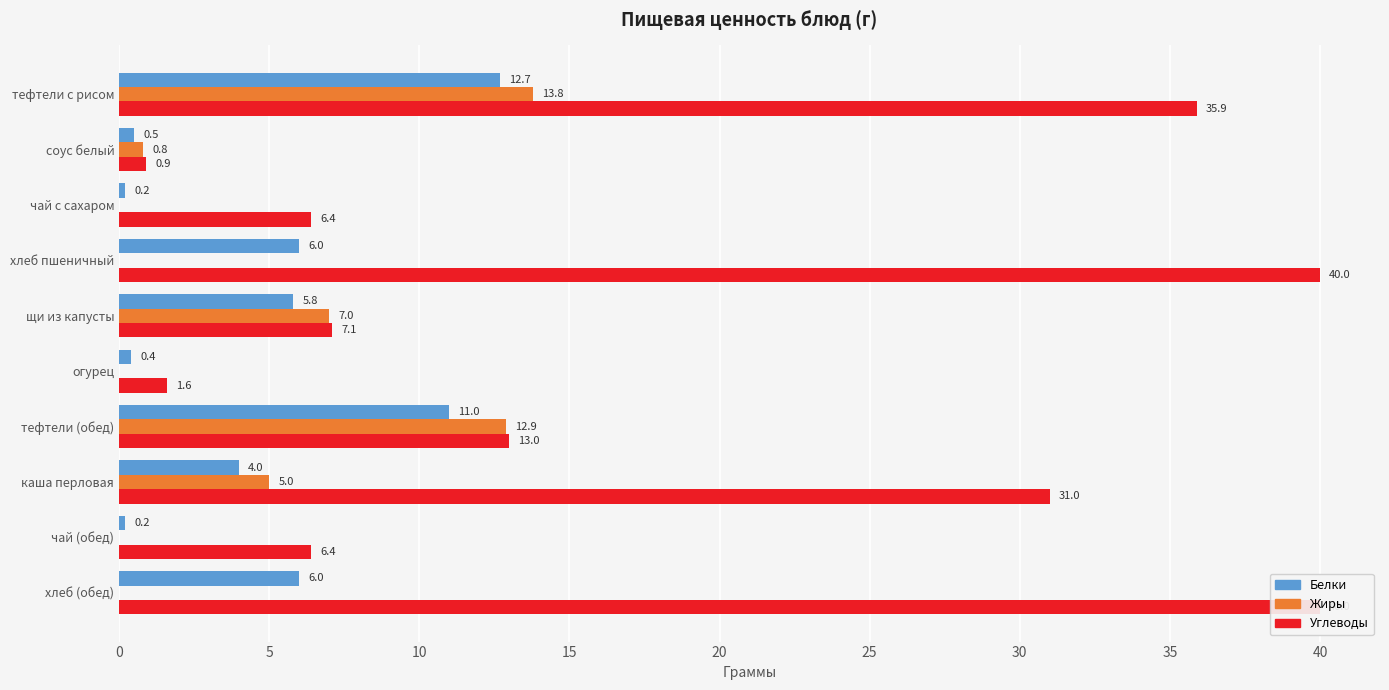

At how many categories does at least one series exceed 21?

4